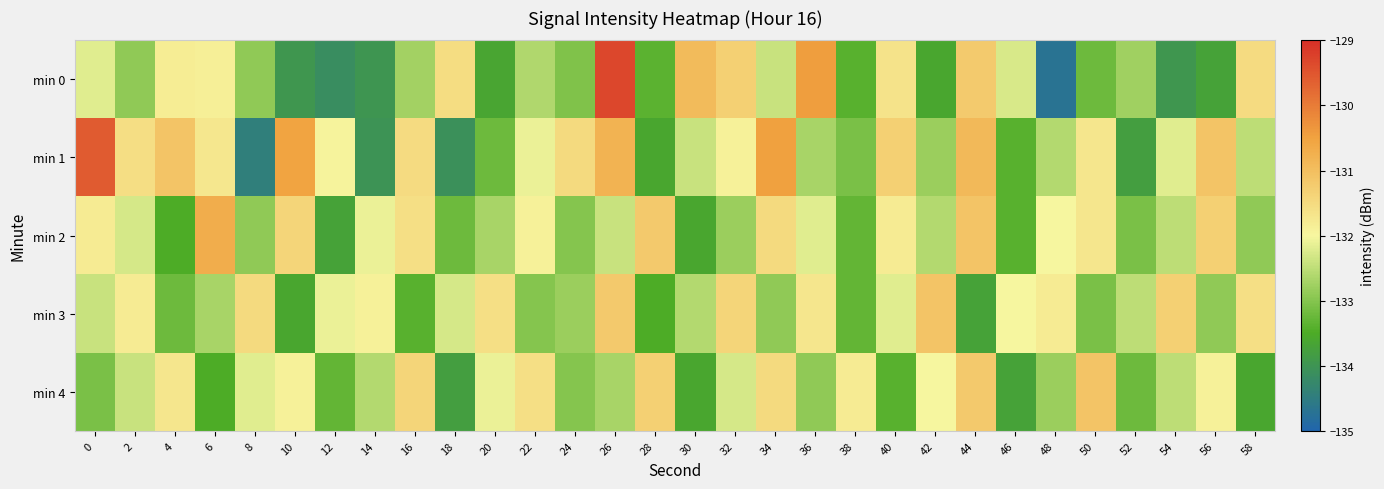

What is the total value across all series at 58?

-662.1